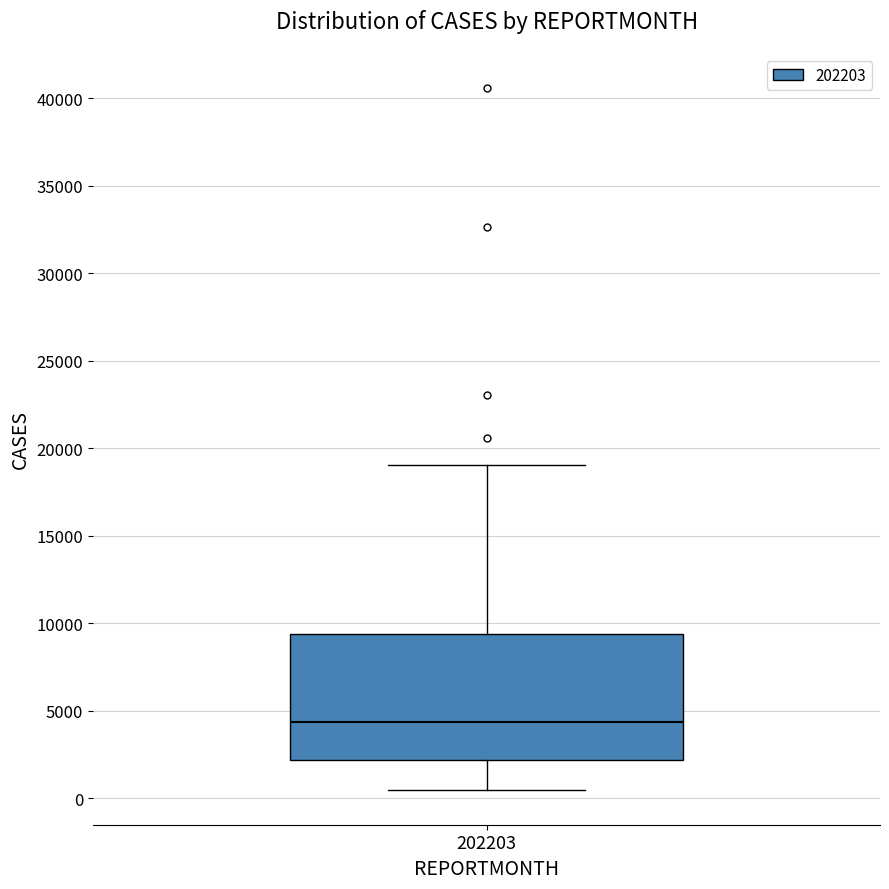

Where does the lower whisker of the box at x = 202203 end on the y-axis? The values are not printed on the chart, so give them approximately, as read against the axis.

500